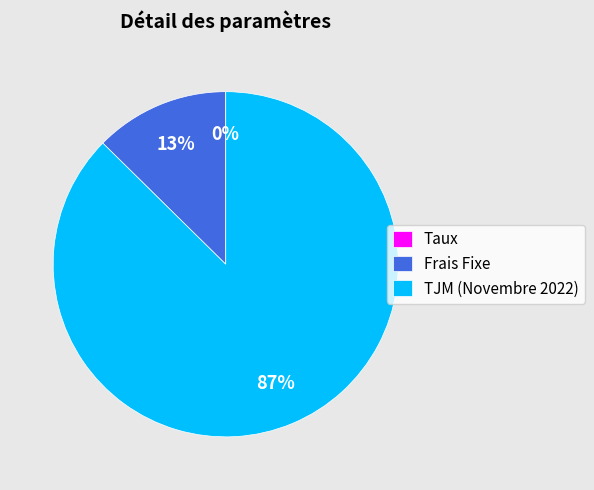

Which category accounts for the majority?

TJM (Novembre 2022)